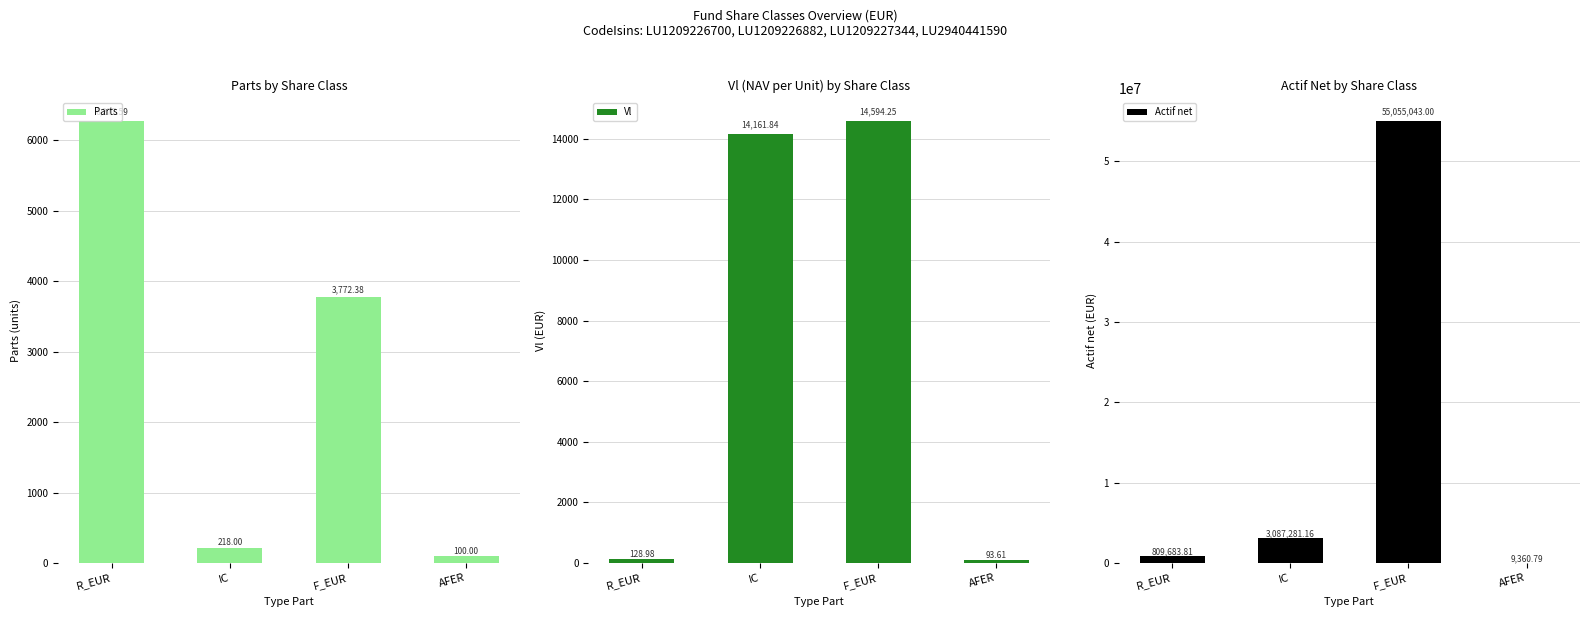

List the labels in order of Parts value, smallest first.

AFER, IC, F_EUR, R_EUR